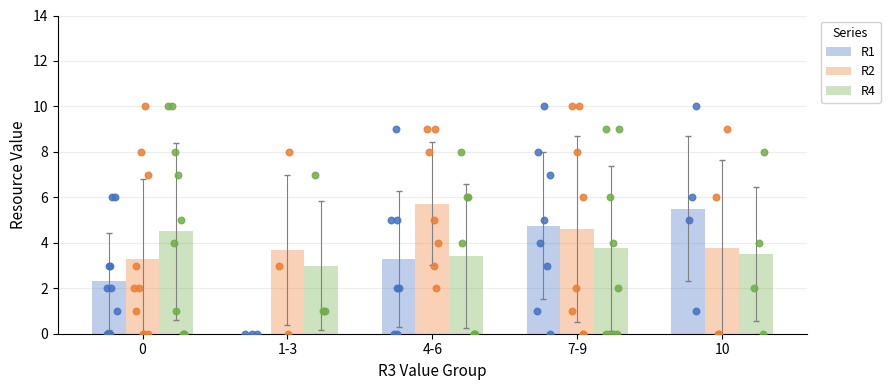

At which category is the sum across all series the highest?

7-9